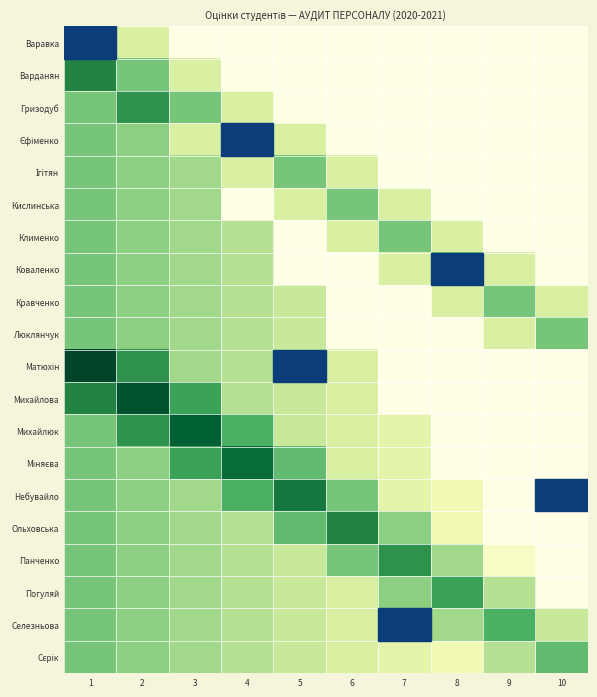

Rank the series by their maximum value, from highest to lowest.

Варавка, Матюхін, Михайлова, Михайлюк, Міняєва, Небувайло, Варданян, Ольховська, Гризодуб, Панченко, Погуляй, Селезньова, Сєрік, Єфіменко, Ігітян, Кислинська, Клименко, Коваленко, Кравченко, Люклянчук